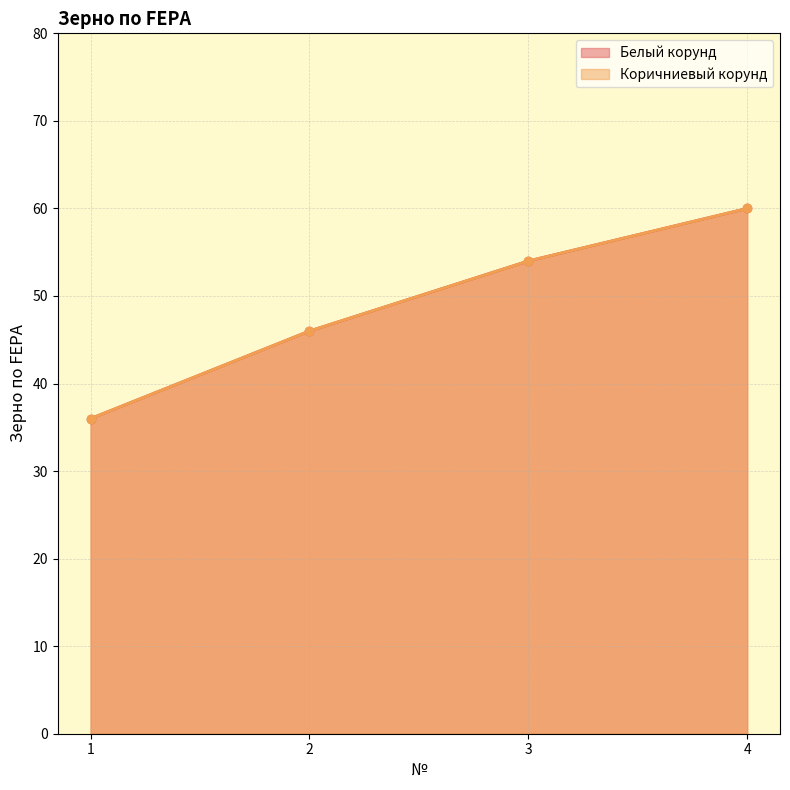

Where does the Коричниевый корунд series first go above 54?

4